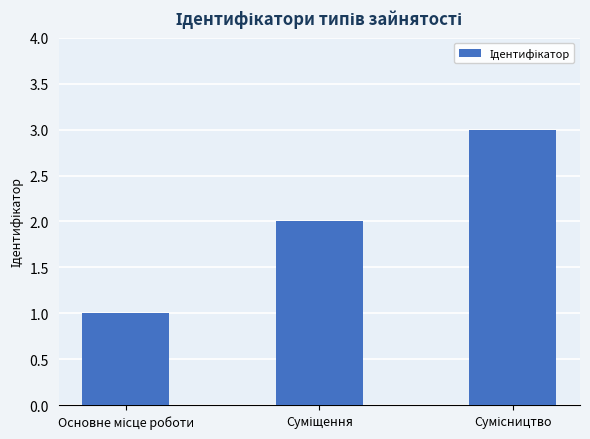

Reading left to right, extract all data points from this chart.

1	2	3